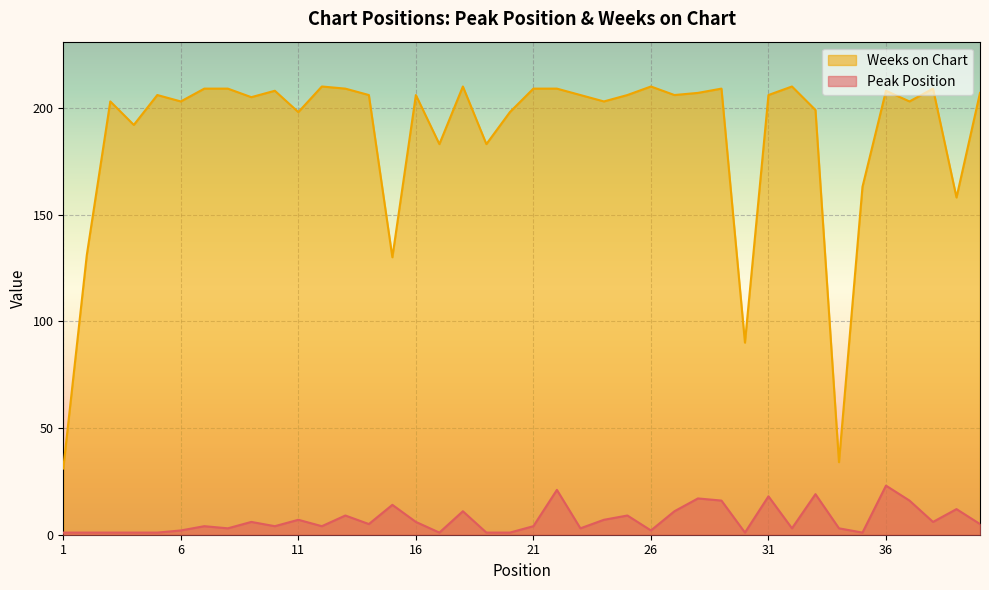

Which series has the largest range (max minus min)?

Weeks on Chart